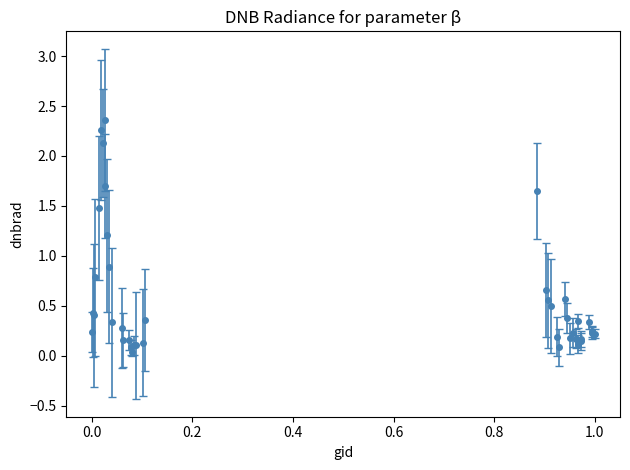

True or false: the data has more than 1 interior local peaks.

True